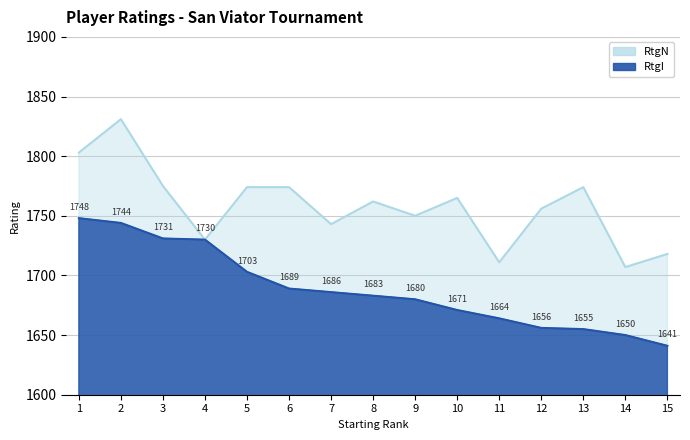

What is the minimum value shown in the chart?

1641